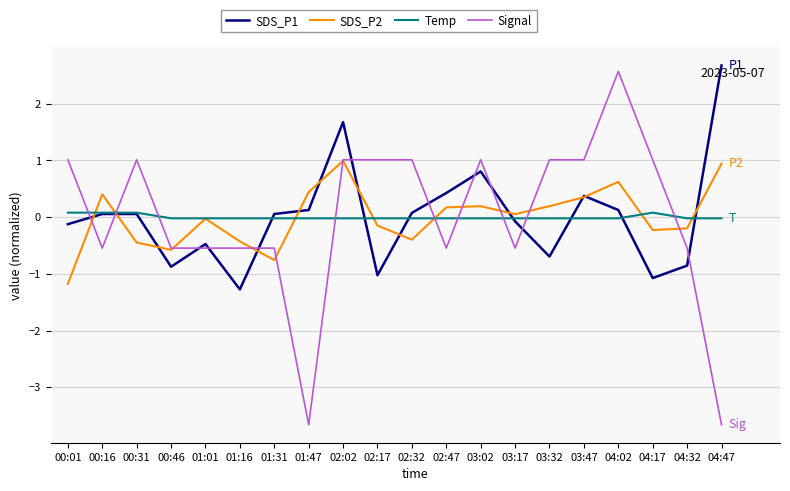

What is the sum of the SDS_P1 values at 03:32 and 00:16?

-0.6